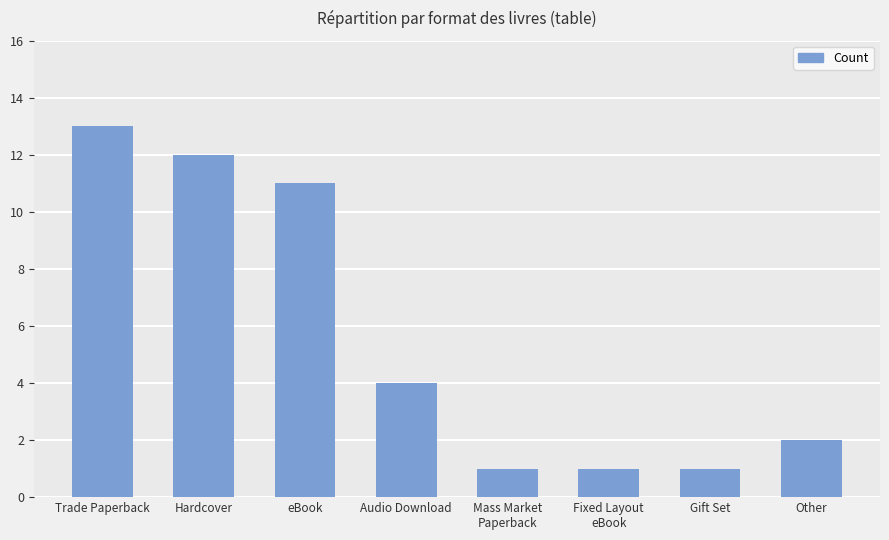

What is the approximate value at Gift Set?

1